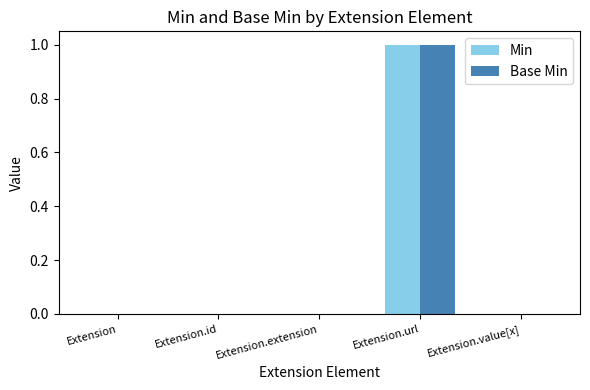

Are the bars grouped side by side (vs. stacked)?

Yes